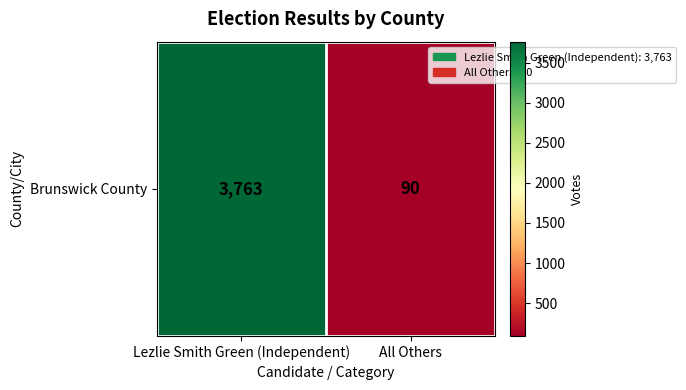

The chart shows a value of 28 at All Others. True or false?

False